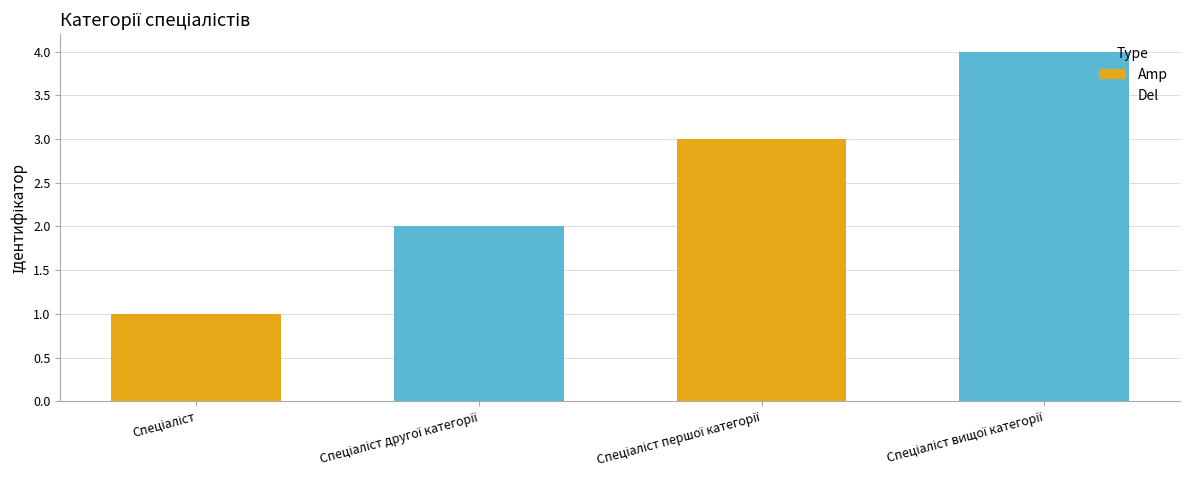

Reading left to right, extract all data points from this chart.

Amp: 1	3
Del: 2	4